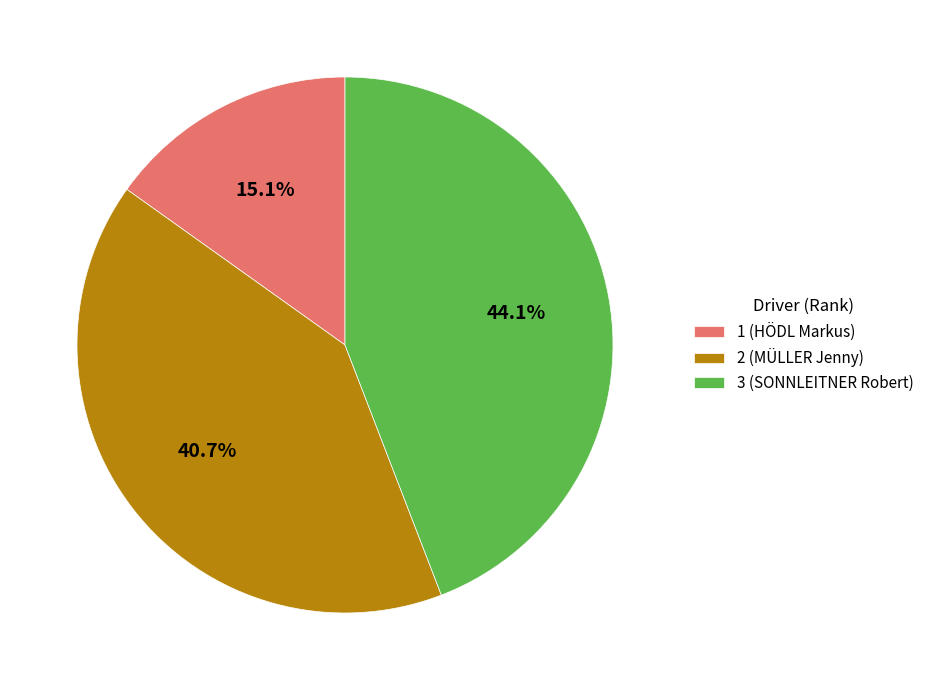

To the nearest percent, what is the difference between the largest and smallest slice percentages?

29%